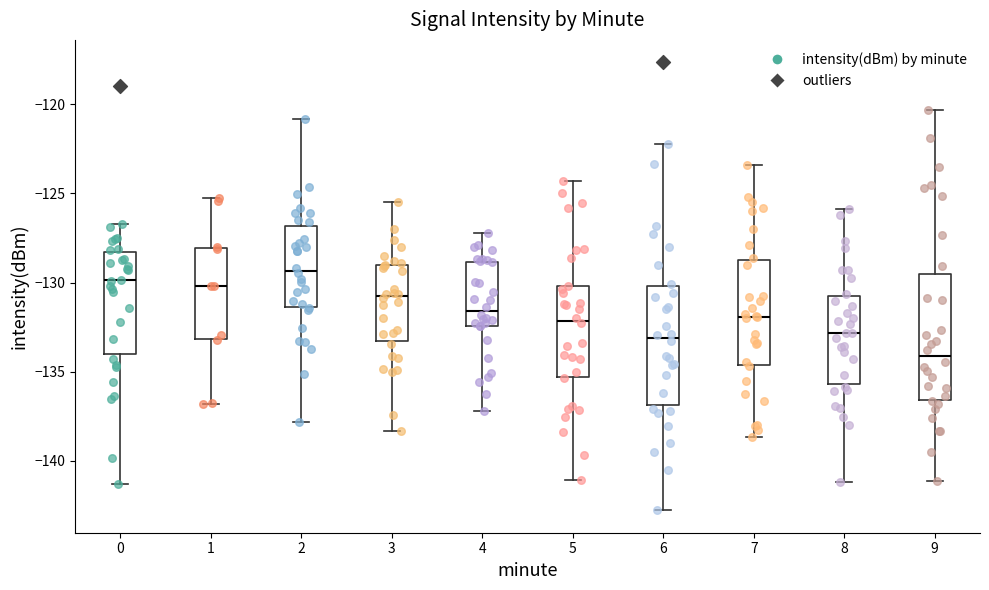

Reading left to right, transcribe this box plot: for each box, give where its median line is, the range the box spans, and where its two whiskers end, as read against the y-axis. The values are not printed on the chart, so give them approximately, as read against the axis.

0: median -130.0, box -134.0 to -128.5, whiskers -141.5 to -126.5
1: median -130.0, box -133.0 to -128.0, whiskers -137.0 to -125.5
2: median -129.5, box -131.5 to -127.0, whiskers -138.0 to -121.0
3: median -131.0, box -133.5 to -129.0, whiskers -138.5 to -125.5
4: median -131.5, box -132.5 to -129.0, whiskers -137.0 to -127.0
5: median -132.0, box -135.5 to -130.0, whiskers -141.0 to -124.5
6: median -133.0, box -137.0 to -130.0, whiskers -143.0 to -122.0
7: median -132.0, box -134.5 to -128.5, whiskers -138.5 to -123.5
8: median -133.0, box -135.5 to -130.5, whiskers -141.0 to -126.0
9: median -134.0, box -136.5 to -129.5, whiskers -141.0 to -120.5